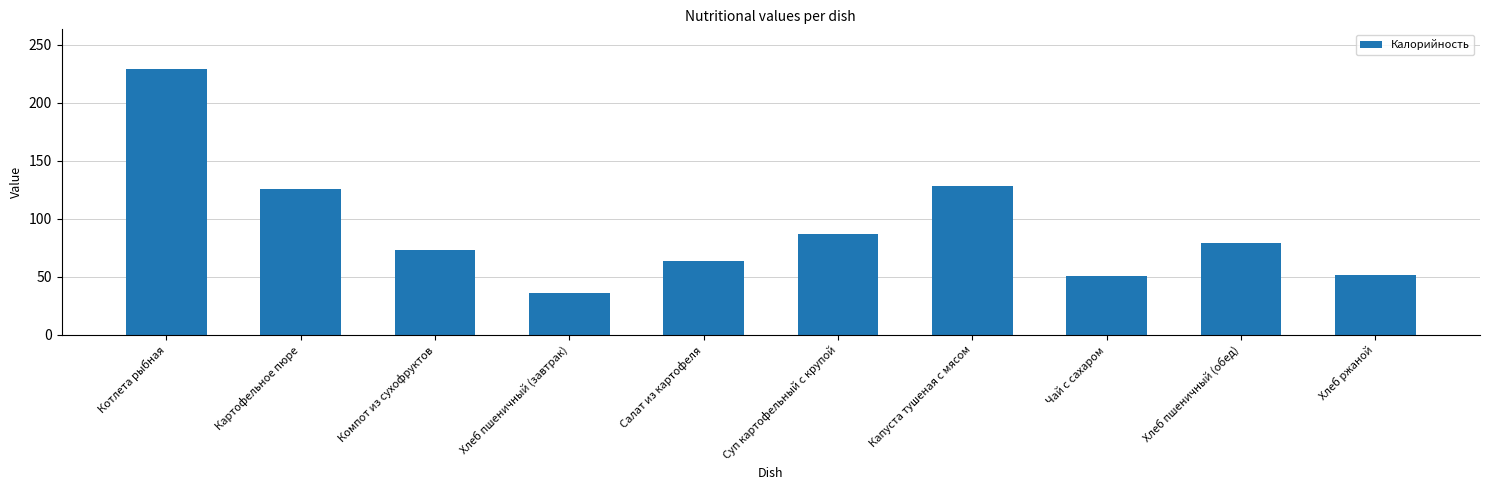

What is the difference between the maximum and minimum values?

193